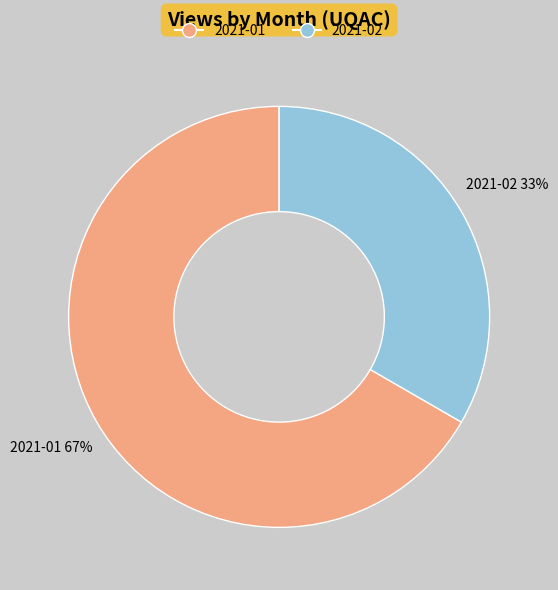

Is there a majority slice in this chart?

Yes